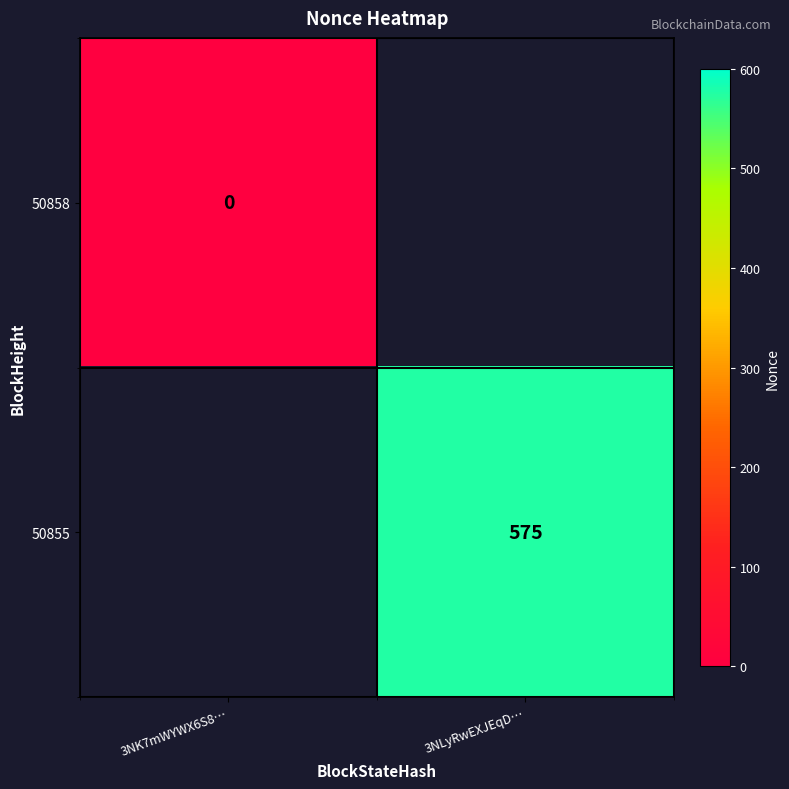

At which category is the sum across all series the highest?

3NLyRwEXJEqD…